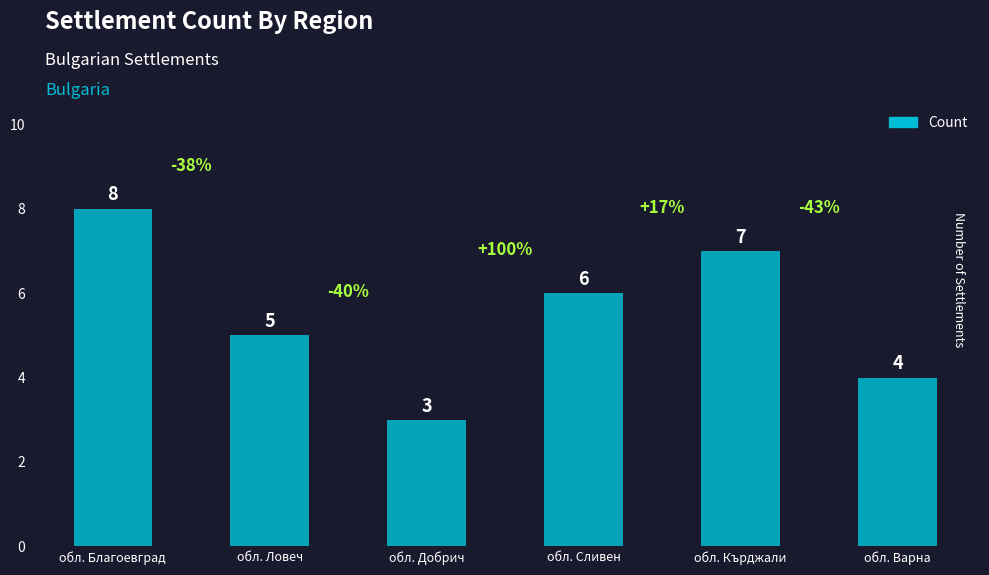

Reading right to left, transcribe all the data shown in this chart.

обл. Варна=4	обл. Кърджали=7	обл. Сливен=6	обл. Добрич=3	обл. Ловеч=5	обл. Благоевград=8